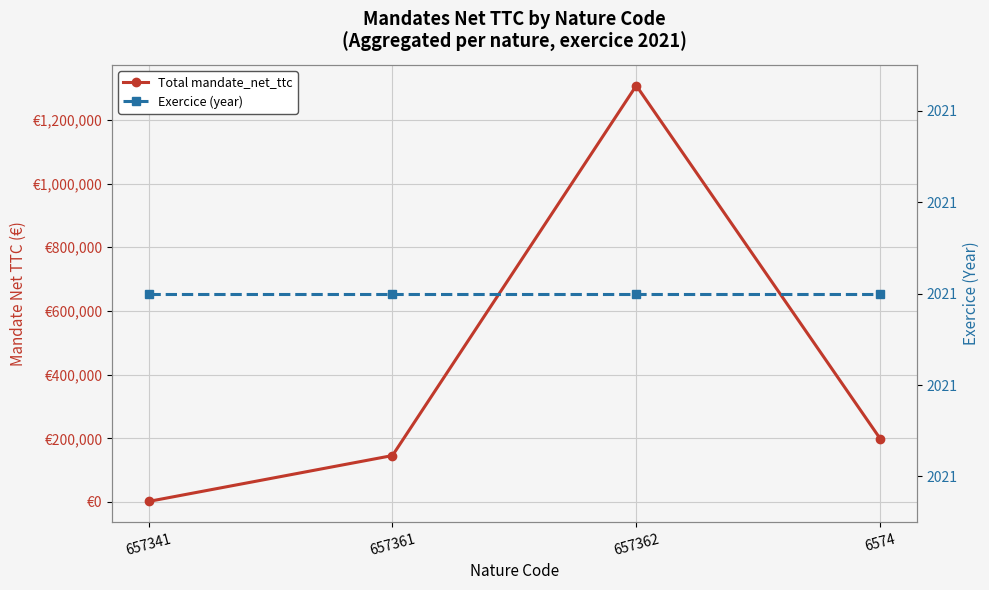

Rank the categories by Exercice (year) value from lowest to highest.

657341, 657361, 657362, 6574